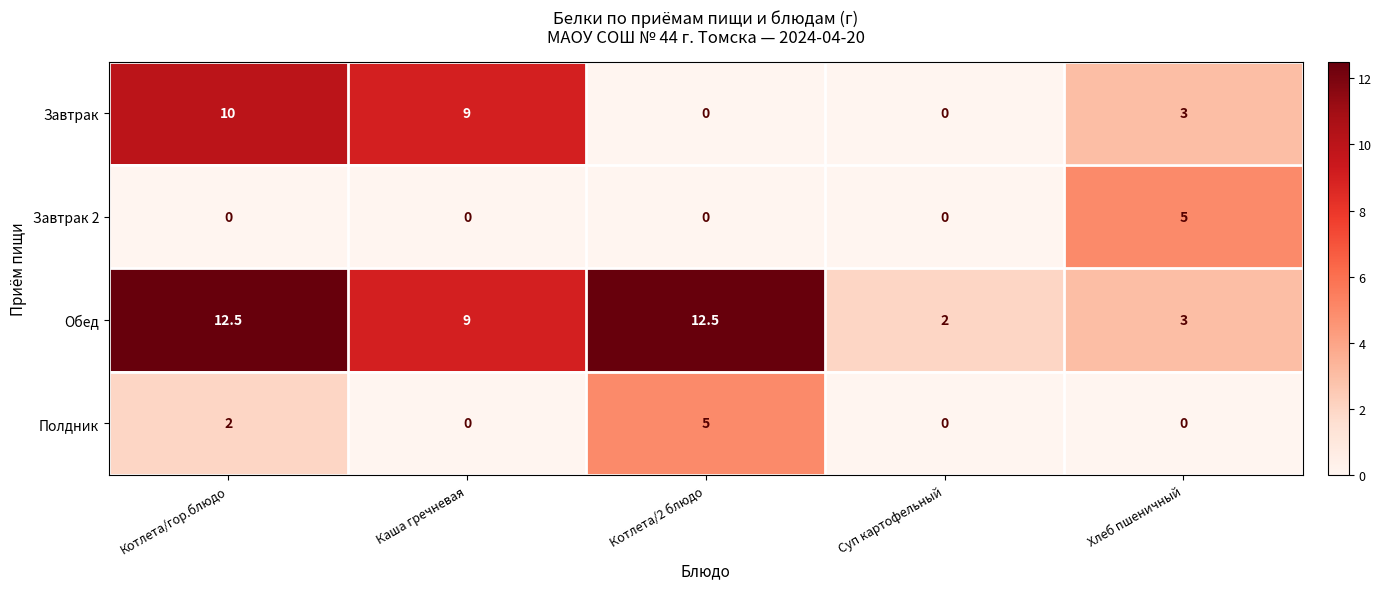

Reading left to right, list all the values displayed in this chart.

Завтрак: Котлета/гор.блюдо=10.0	Каша гречневая=9.0	Котлета/2 блюдо=0.0	Суп картофельный=0.0	Хлеб пшеничный=3.0
Завтрак 2: Котлета/гор.блюдо=0.0	Каша гречневая=0.0	Котлета/2 блюдо=0.0	Суп картофельный=0.0	Хлеб пшеничный=5.0
Обед: Котлета/гор.блюдо=12.5	Каша гречневая=9.0	Котлета/2 блюдо=12.5	Суп картофельный=2.0	Хлеб пшеничный=3.0
Полдник: Котлета/гор.блюдо=2.0	Каша гречневая=0.0	Котлета/2 блюдо=5.0	Суп картофельный=0.0	Хлеб пшеничный=0.0